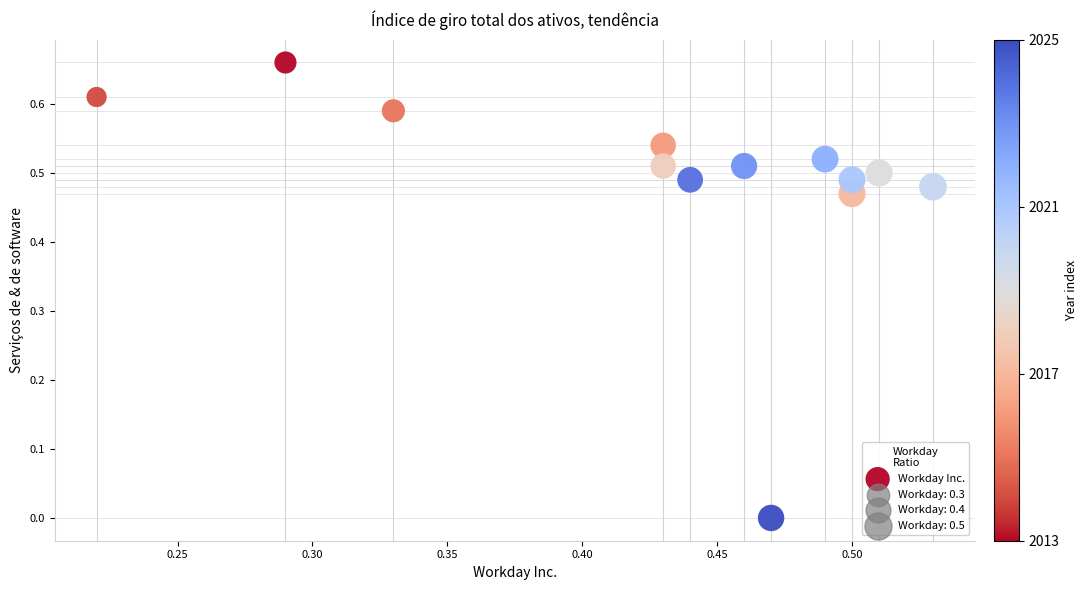

What is the range of X values (max minus min)?

0.3